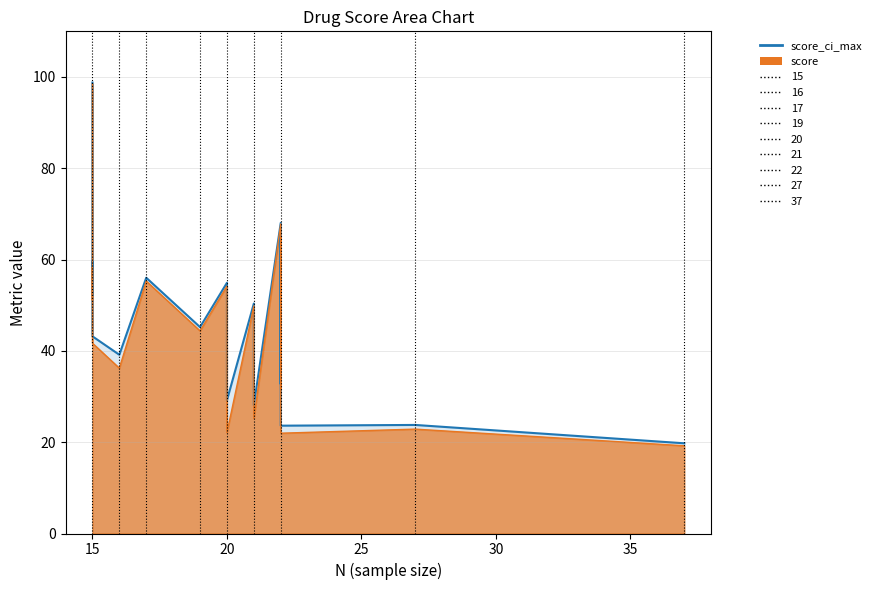

What is the average value of the score_ci_max_line series?

47.8